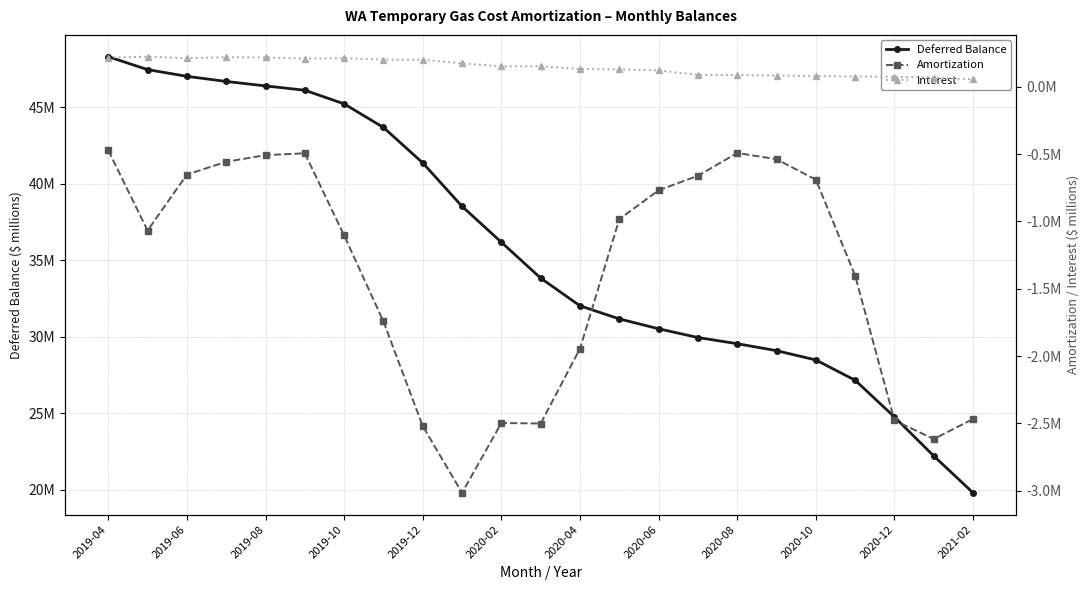

What is the sum of all Amortization values?

-32.2